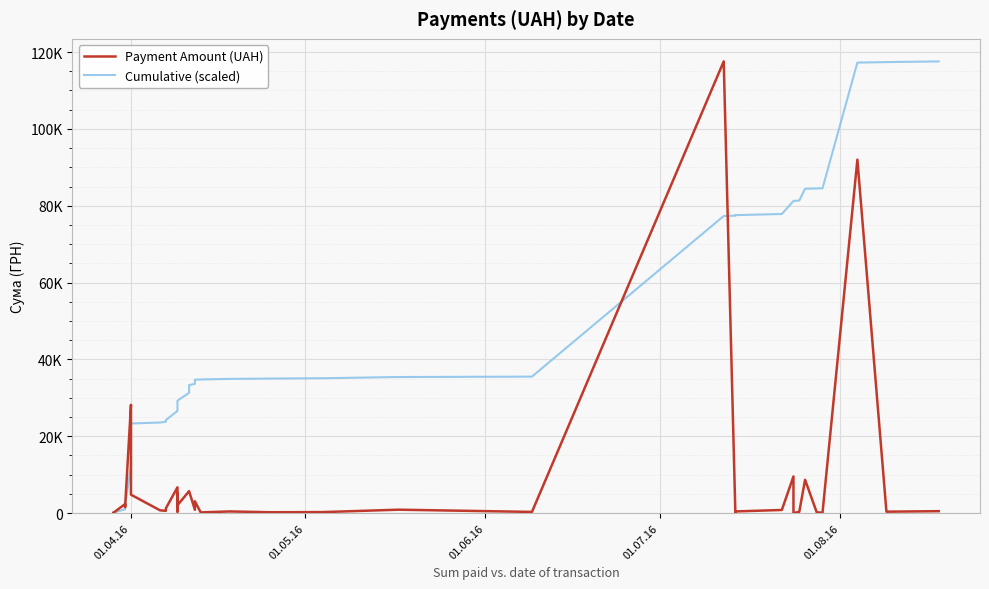

True or false: Cumulative (scaled) has a value of 62908.6 at 26.

False